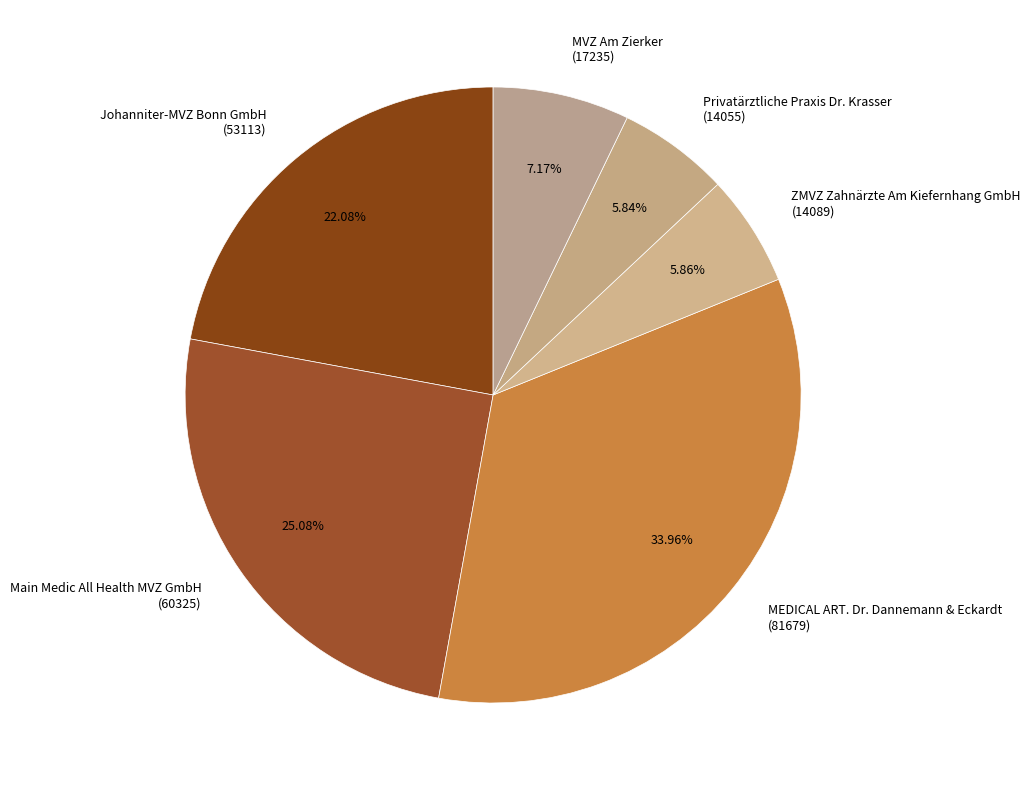

Which has a higher value, Main Medic All Health MVZ GmbH (60325) or MEDICAL ART. Dr. Dannemann & Eckardt (81679)?

MEDICAL ART. Dr. Dannemann & Eckardt (81679)